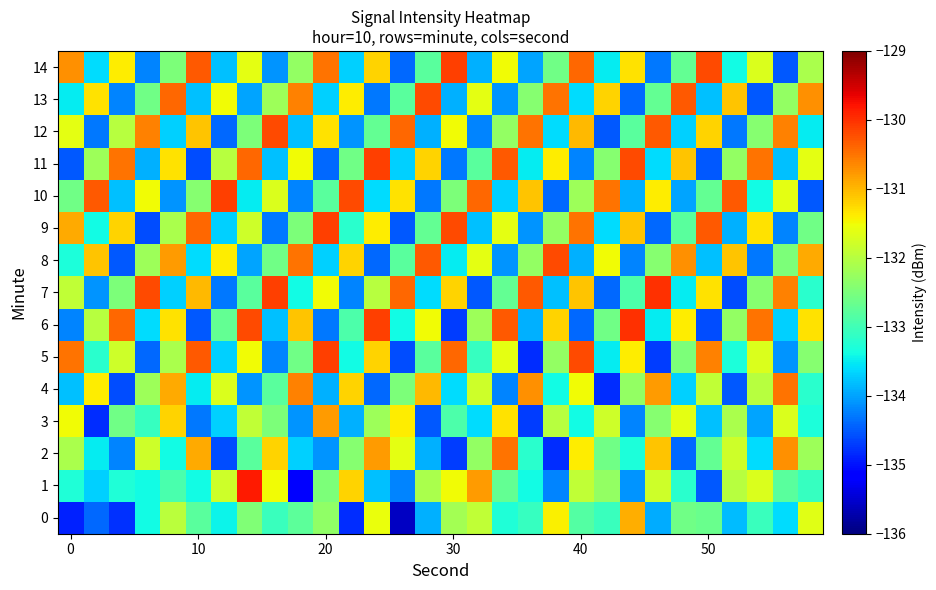

What is the smallest value displayed?

-135.6